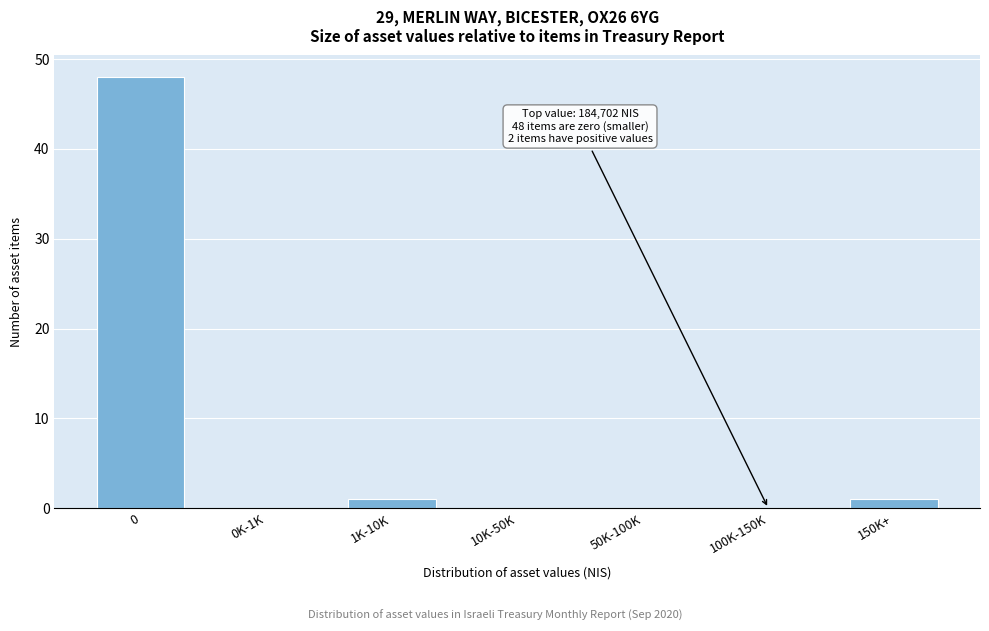

Reading left to right, what are all the values shown in this chart?

0=48	0K-1K=0	1K-10K=1	10K-50K=0	50K-100K=0	100K-150K=0	150K+=1